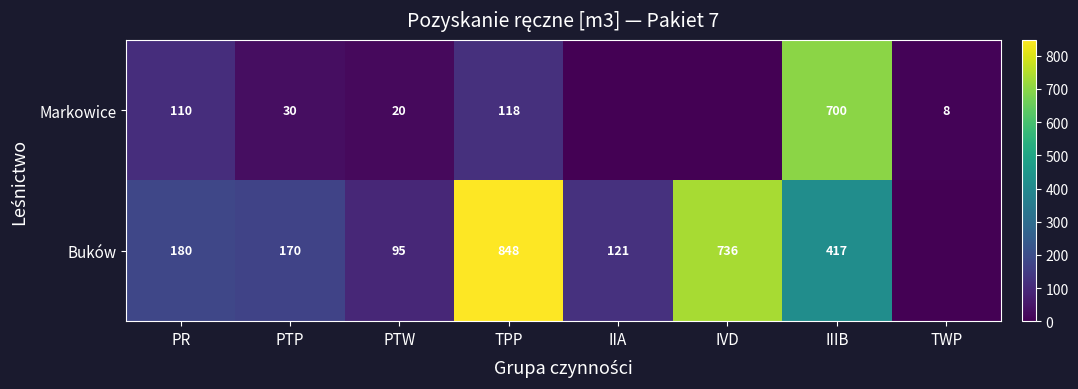

What is the difference between the Buków values at PTP and IIA?

49